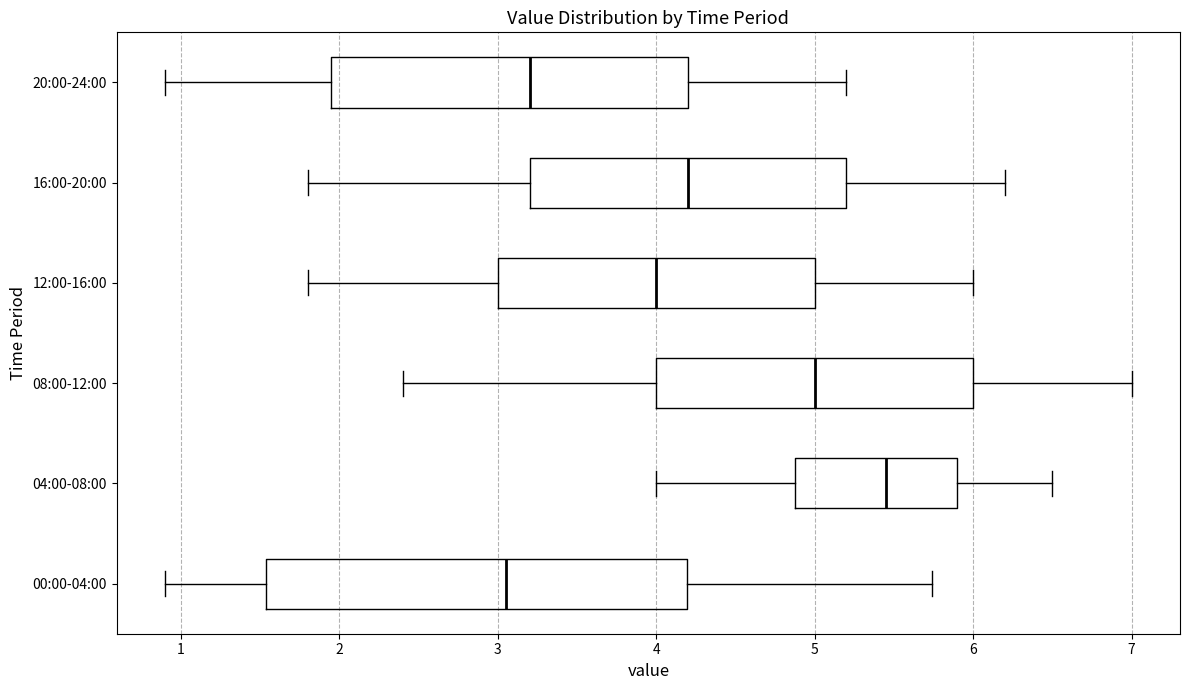

Comparing the boxes themselves (not the whiskers), which one is the widest?

00:00-04:00